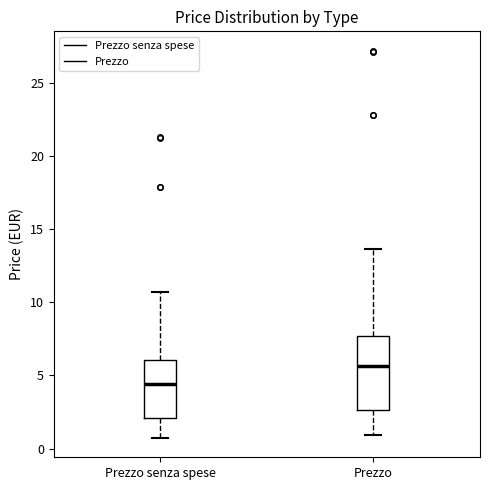

Which box has the lowest median line?

Prezzo senza spese